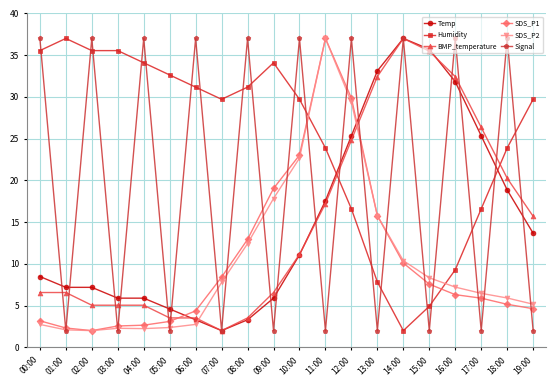

What is the difference between the maximum and minimum values in the Signal series?

35.0